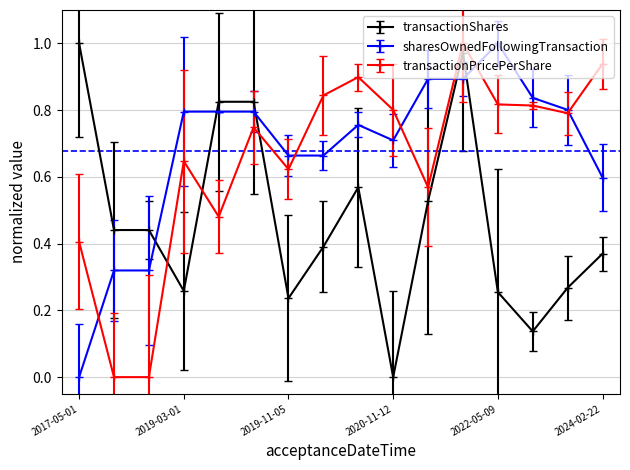

Which series ends up on top after the final intersection of transactionPricePerShare and transactionShares?

transactionPricePerShare